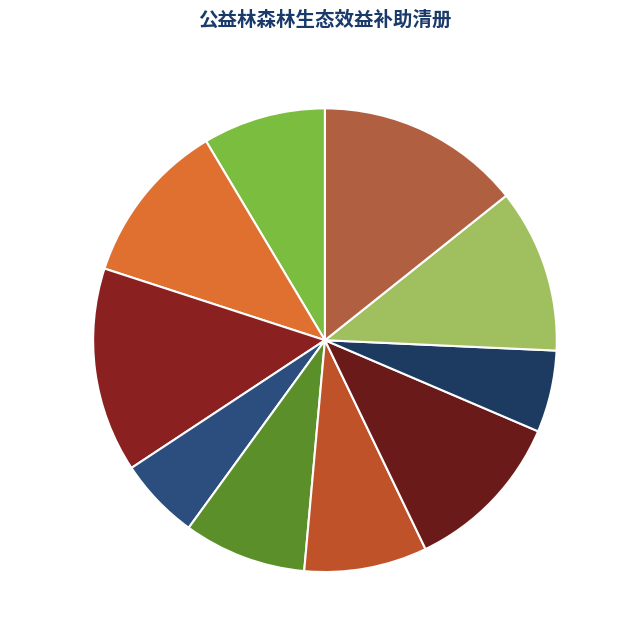

What percentage do 赵铁龙 and 龚希日莫 together represent?

17.1%